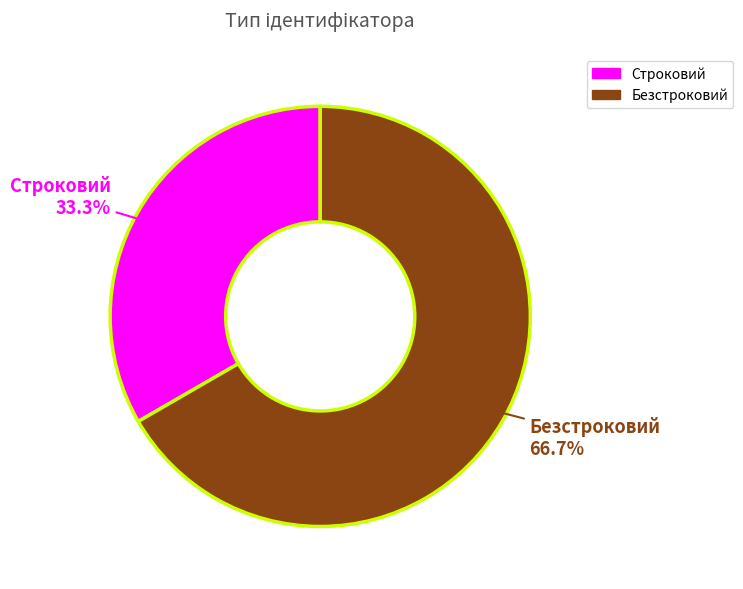

How many slices are in this pie chart?

2